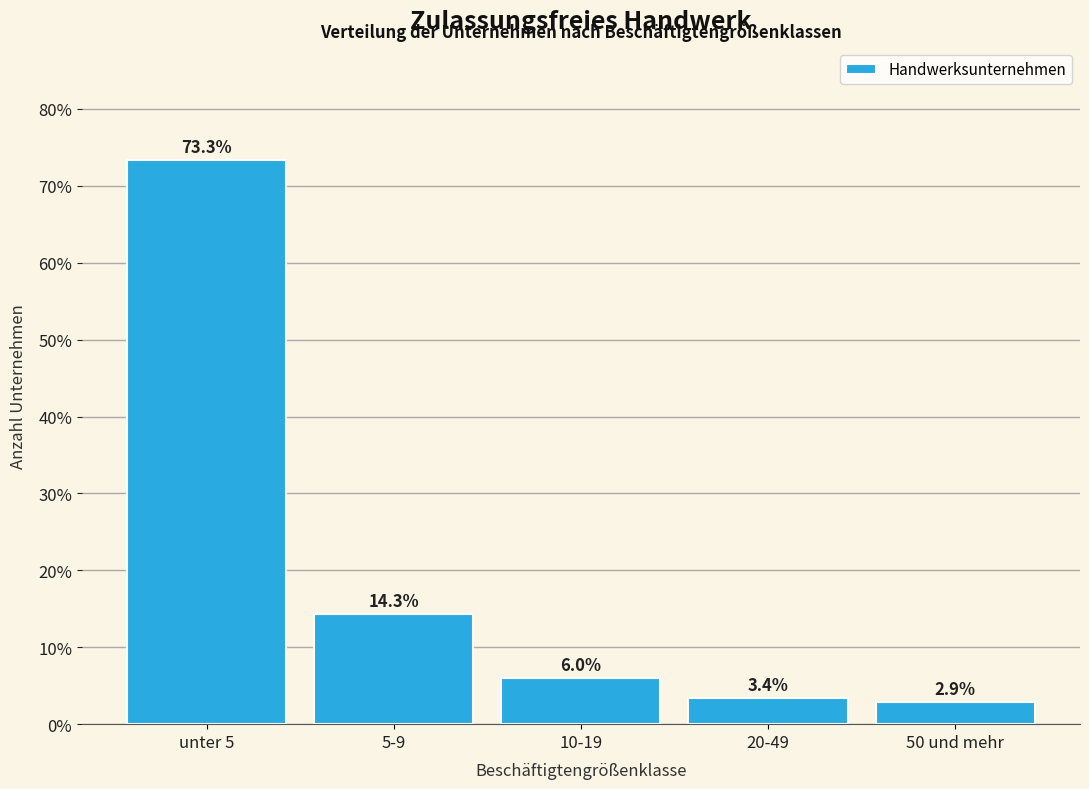

Reading left to right, what are all the values shown in this chart?

73.3	14.3	6.0	3.4	2.9